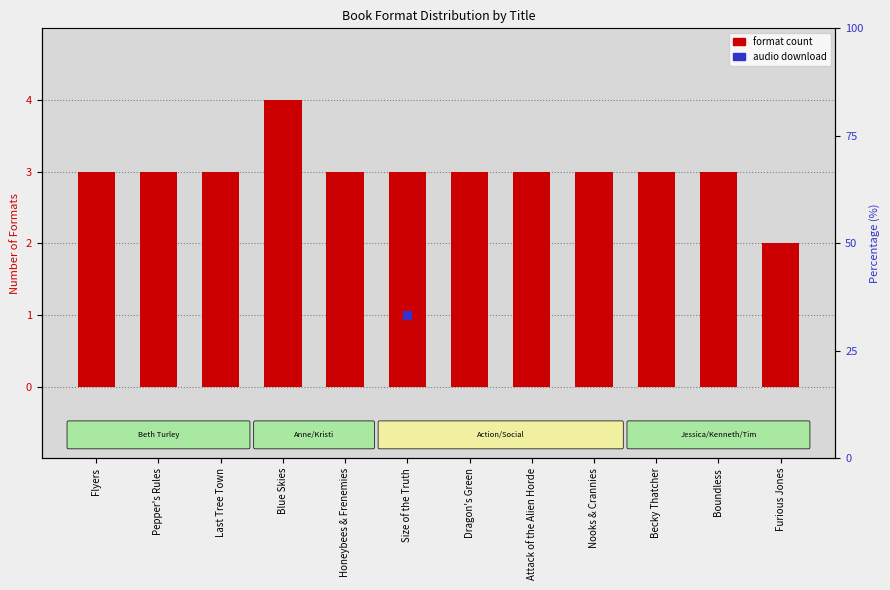

Count the number of categories in the chart.

12